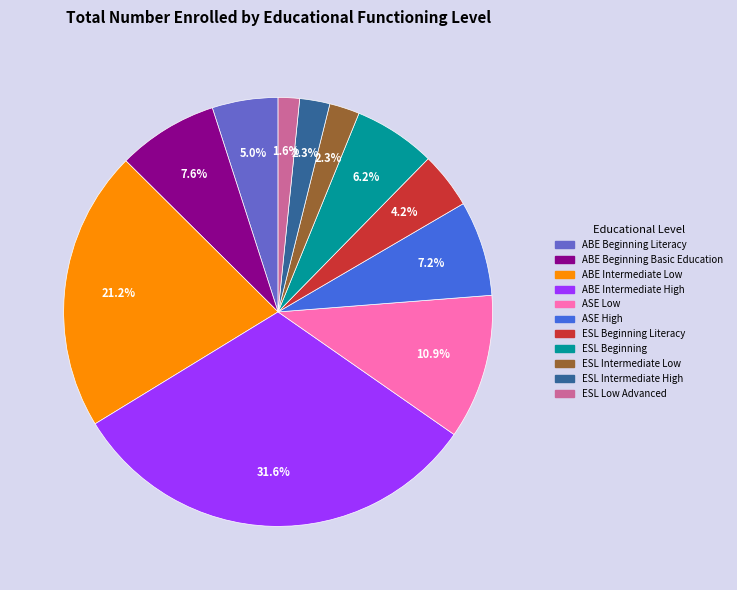

To the nearest percent, what percentage of the pie is ABE Beginning Basic Education?

8%